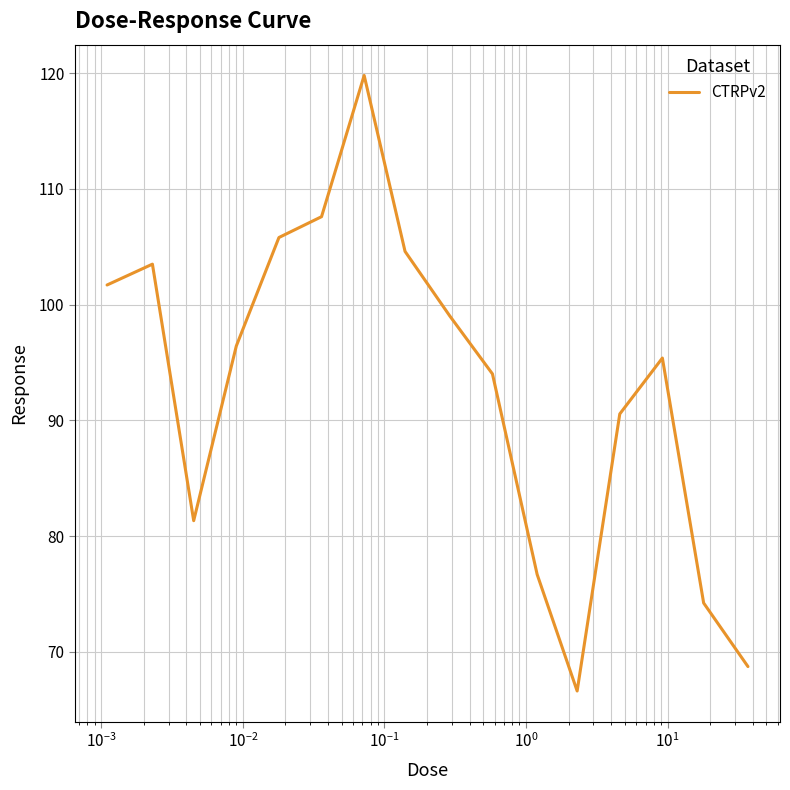

What is the maximum value shown in the chart?

119.8